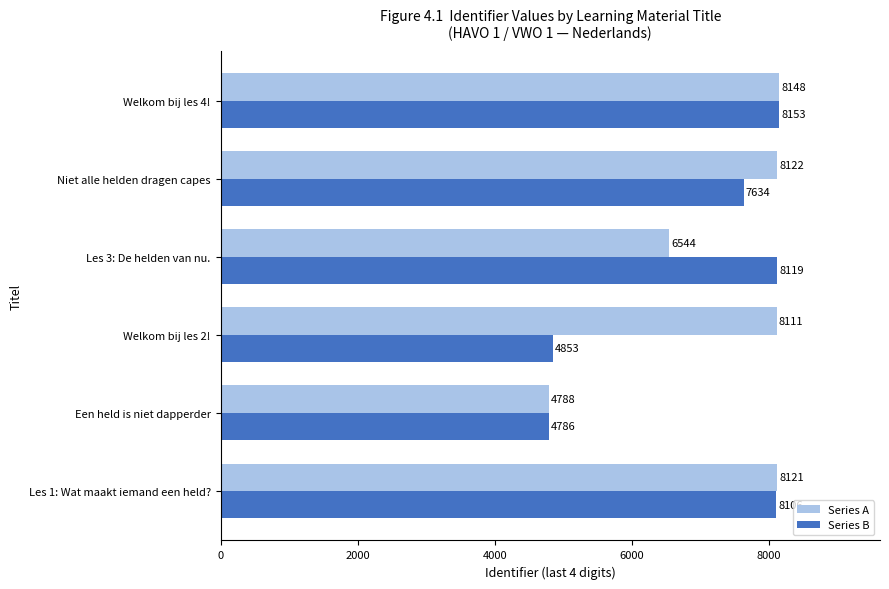

How many series are shown in this chart?

2